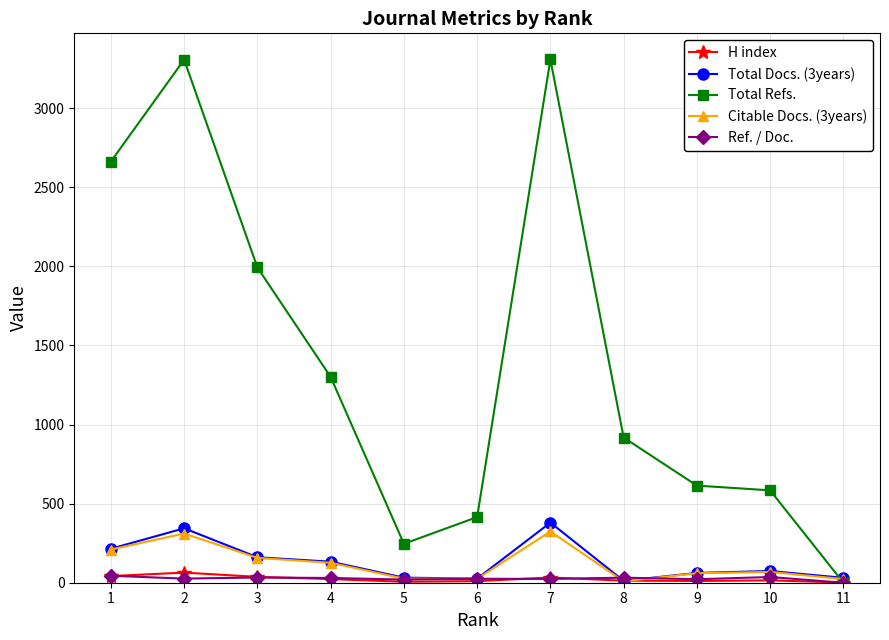

In Citable Docs. (3years), how many points are lower than both neighbors (excluding endpoints)?

2